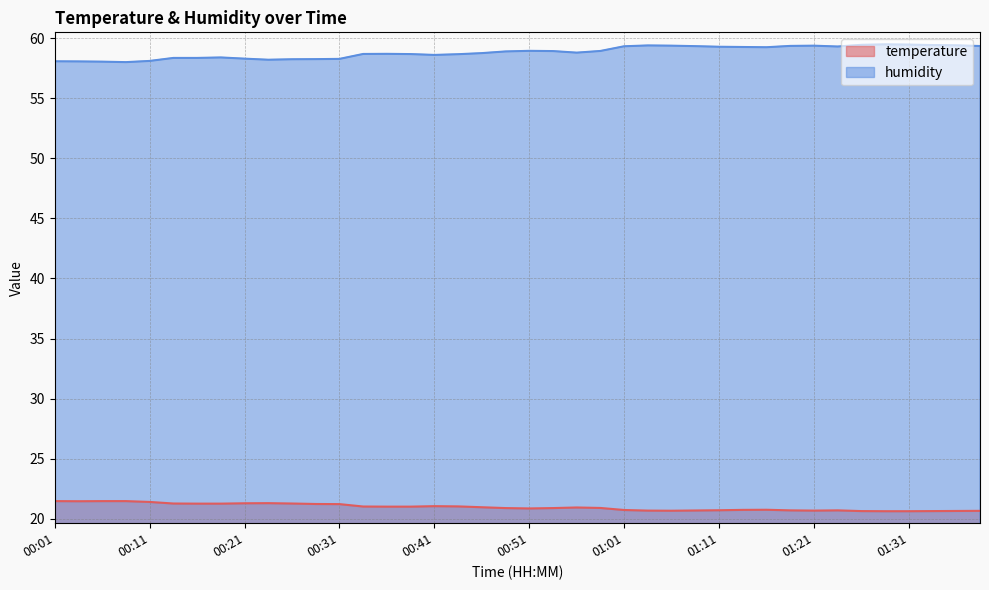

Which label corresponds to the largest value in the chart?

01:29